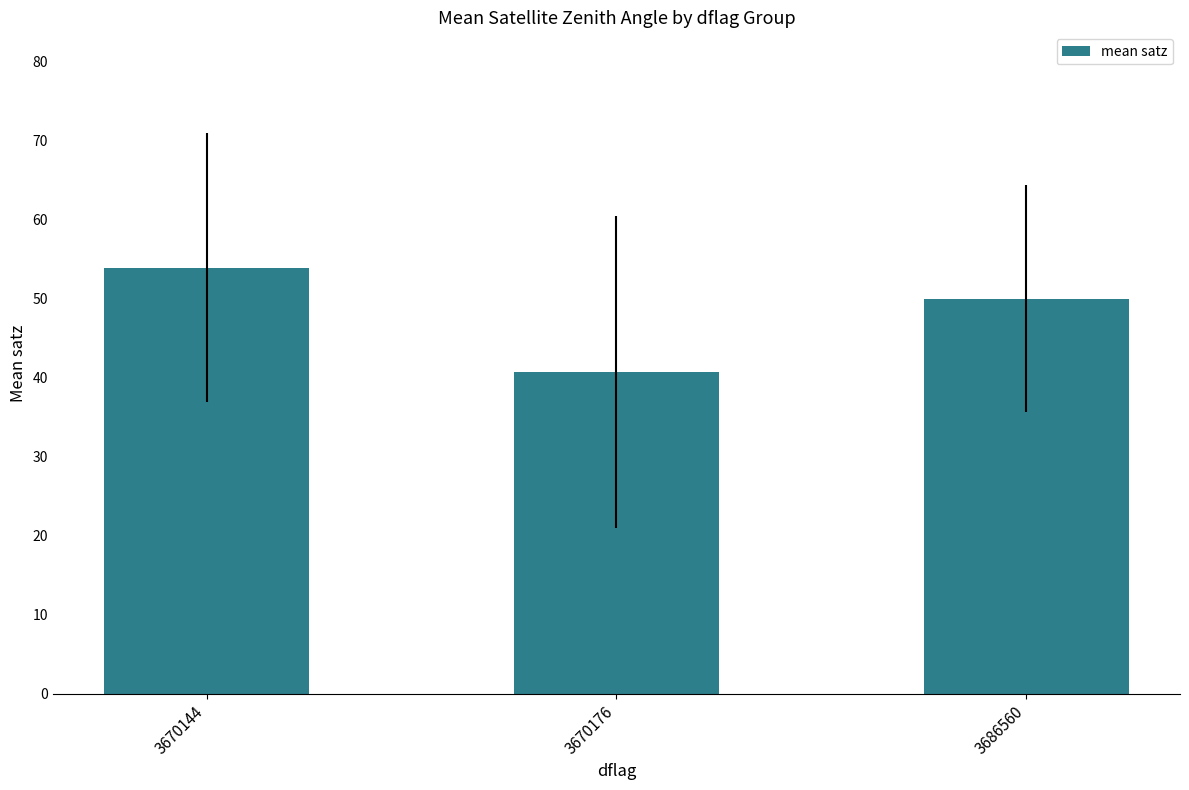

List the labels in order of value, smallest first.

3670176, 3686560, 3670144